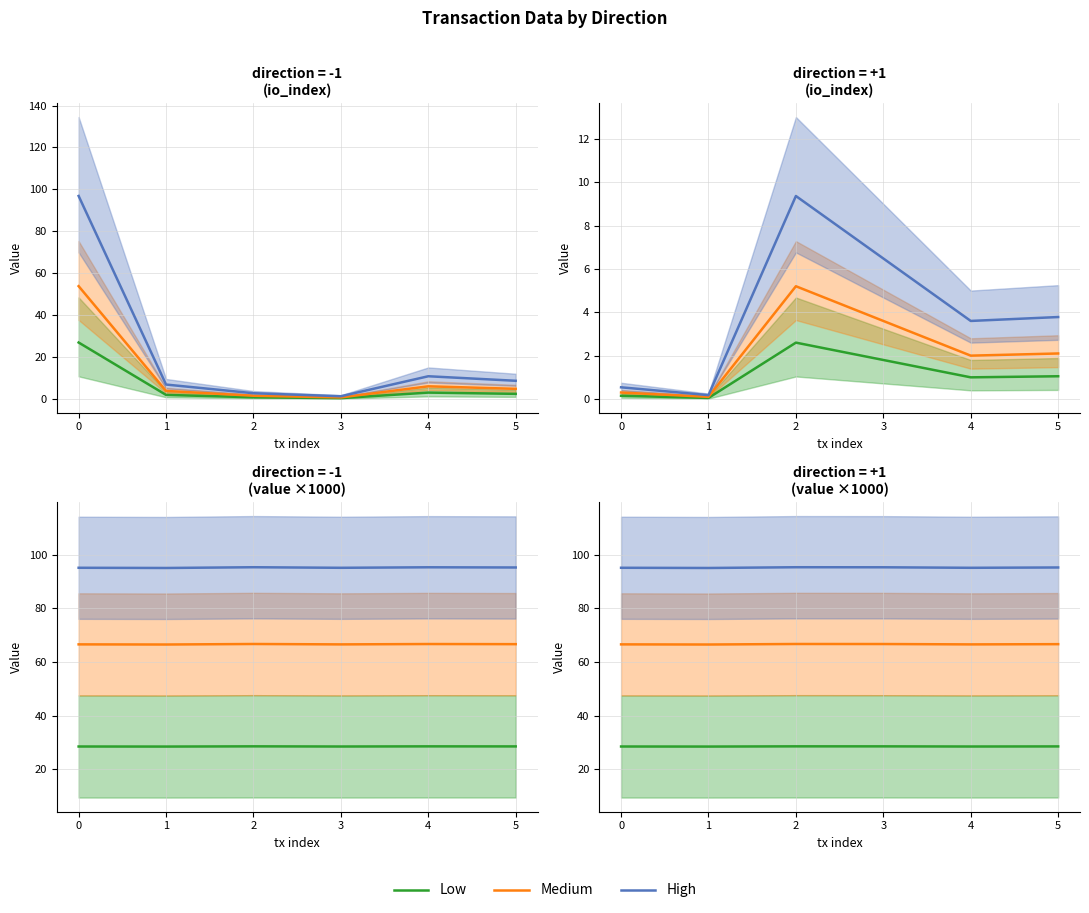

What is the highest value of the High series?

95.3